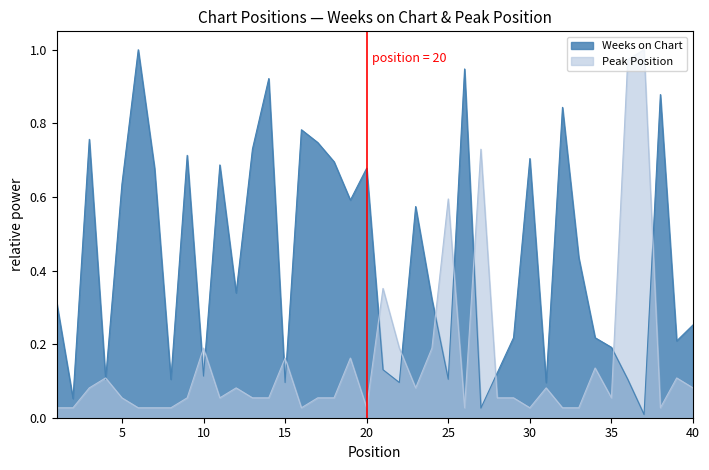

Reading left to right, what are all the values shown in this chart?

Weeks on Chart: 1=0.3	2=0.1	3=0.8	4=0.1	5=0.6	6=1.0	7=0.7	8=0.1	9=0.7	10=0.1	11=0.7	12=0.3	13=0.7	14=0.9	15=0.1	16=0.8	17=0.7	18=0.7	19=0.6	20=0.7	21=0.1	22=0.1	23=0.6	24=0.3	25=0.1	26=0.9	27=0.0	28=0.1	29=0.2	30=0.7	31=0.1	32=0.8	33=0.4	34=0.2	35=0.2	36=0.1	37=0.0	38=0.9	39=0.2	40=0.3
Peak Position: 1=0.0	2=0.0	3=0.1	4=0.1	5=0.1	6=0.0	7=0.0	8=0.0	9=0.1	10=0.2	11=0.1	12=0.1	13=0.1	14=0.1	15=0.2	16=0.0	17=0.1	18=0.1	19=0.2	20=0.0	21=0.4	22=0.2	23=0.1	24=0.2	25=0.6	26=0.0	27=0.7	28=0.1	29=0.1	30=0.0	31=0.1	32=0.0	33=0.0	34=0.1	35=0.1	36=1.0	37=1.0	38=0.0	39=0.1	40=0.1